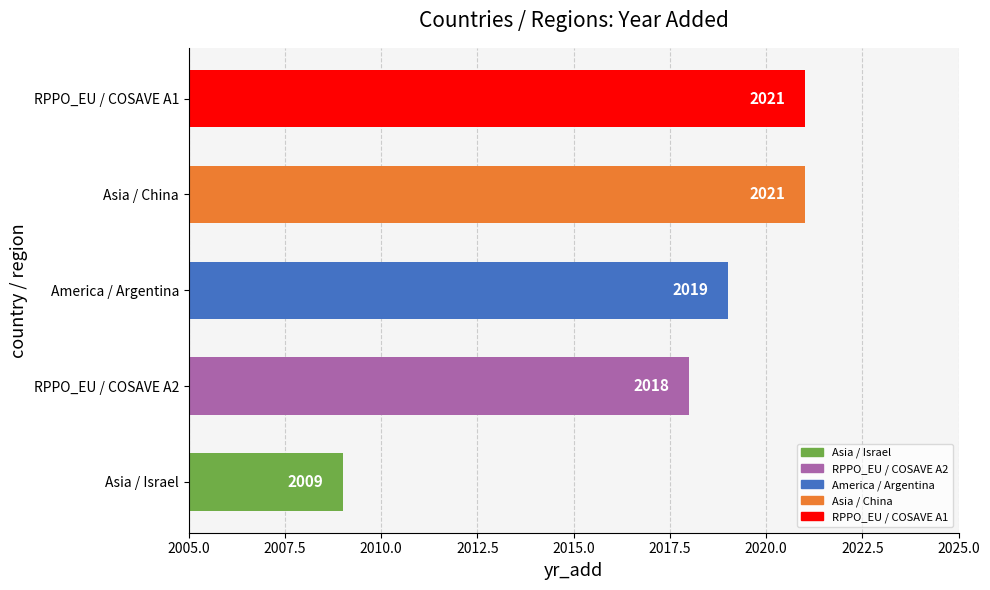

The value at Asia / China is 2021. True or false?

True